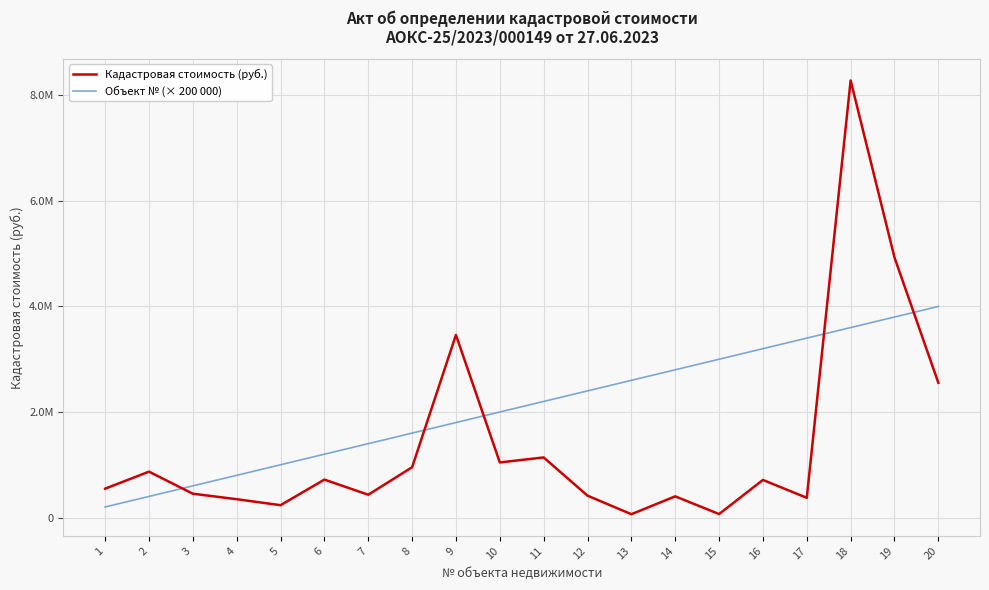

What is the smallest value displayed?

63025.8